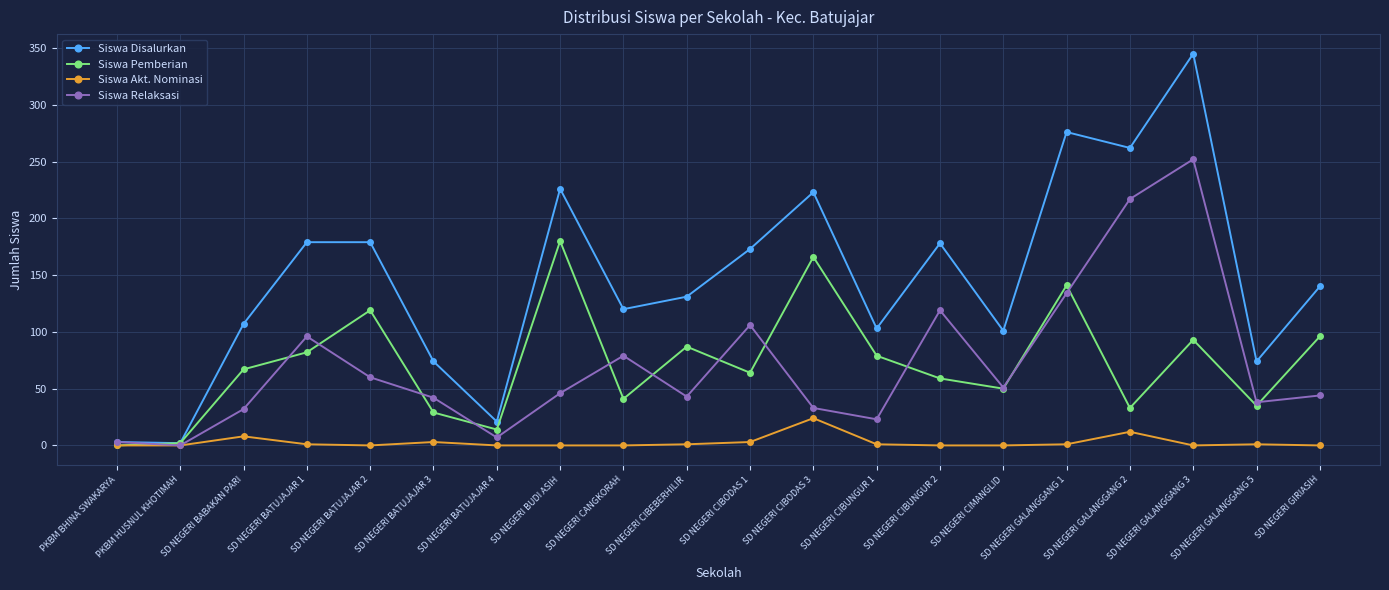

What is the highest value of the Siswa Disalurkan series?

345